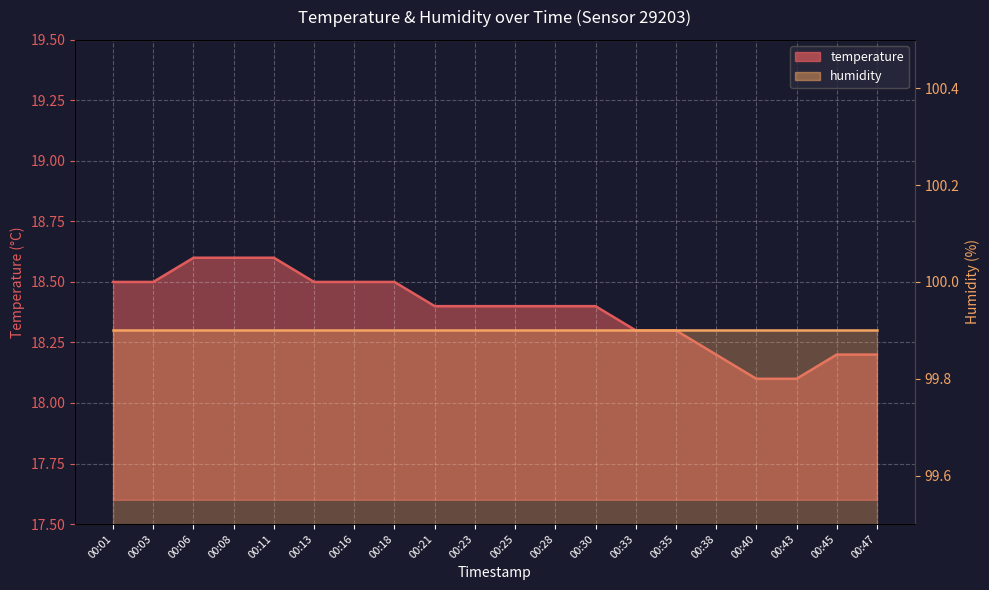

Between 00:33 and 00:21, which is larger?

00:21